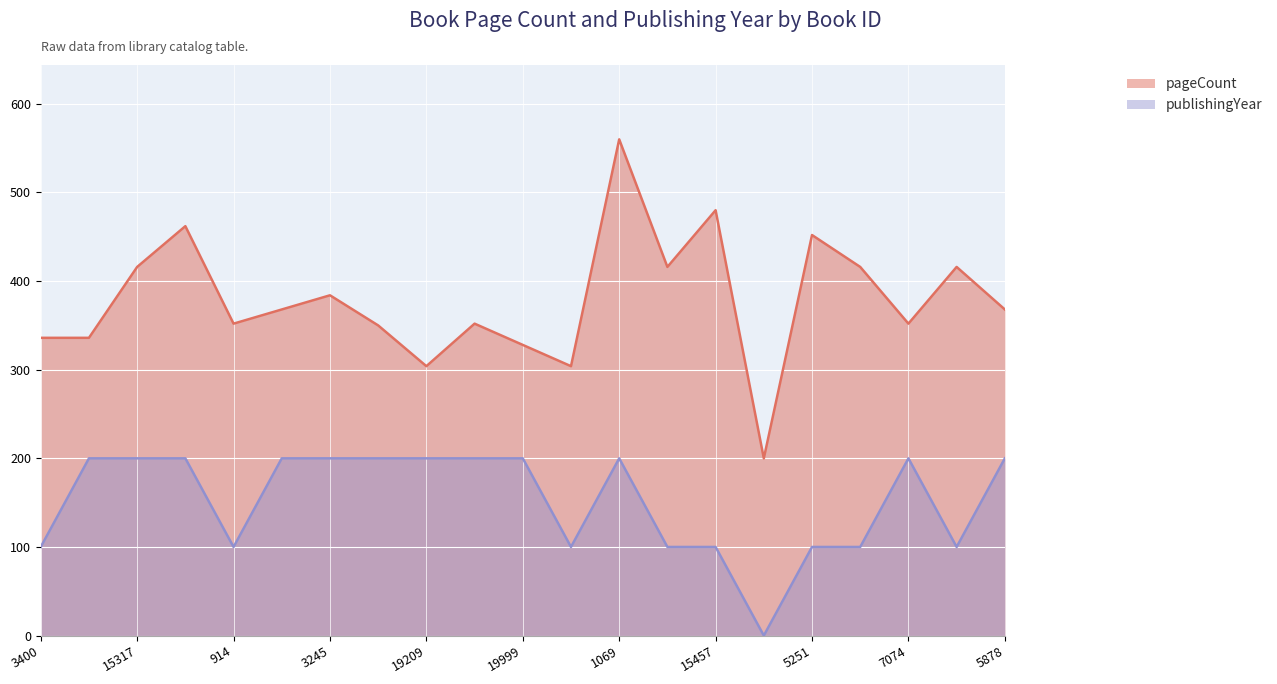

How many values in the pageCount series exceed 368?

9